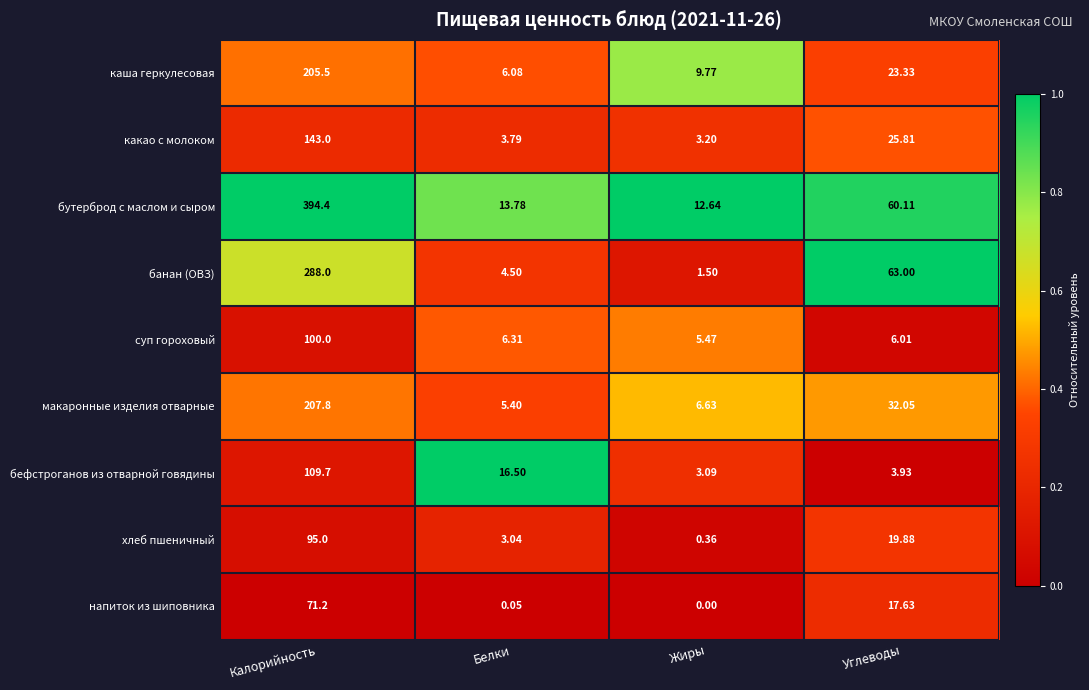

Which series changed the most between Калорийность and Жиры?

бутерброд с маслом и сыром